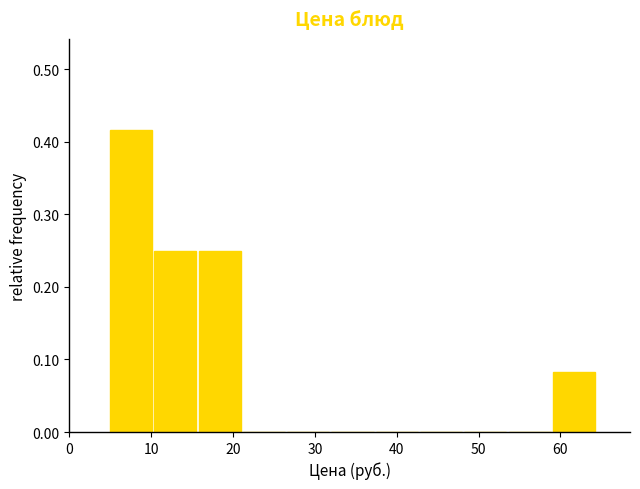

Over which range of the x-axis is the bar tallest?

5 to 10